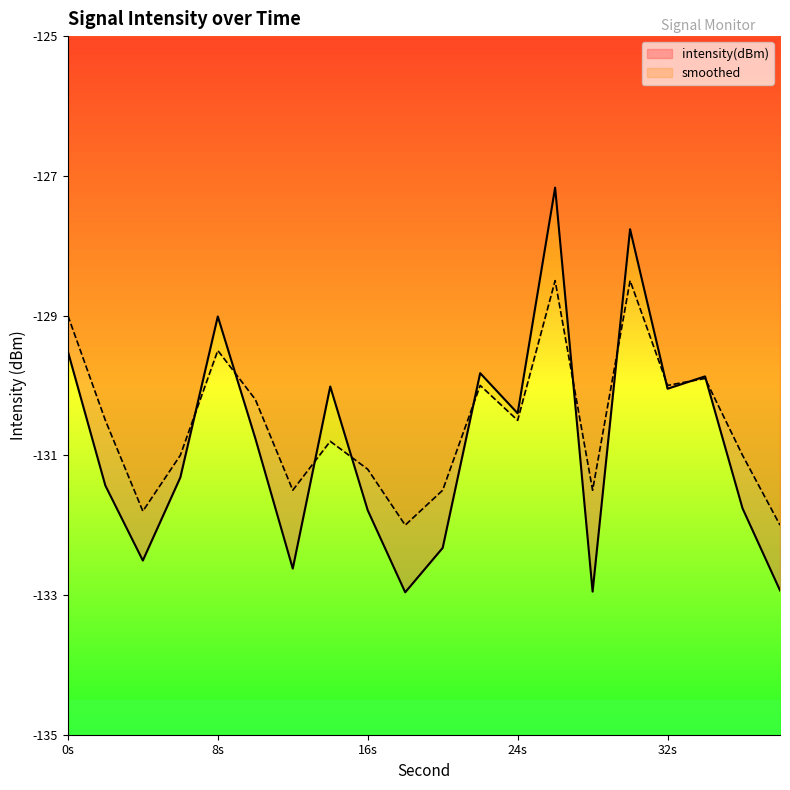

At 20, list the series in order from largest to smallest.

smoothed, intensity(dBm)